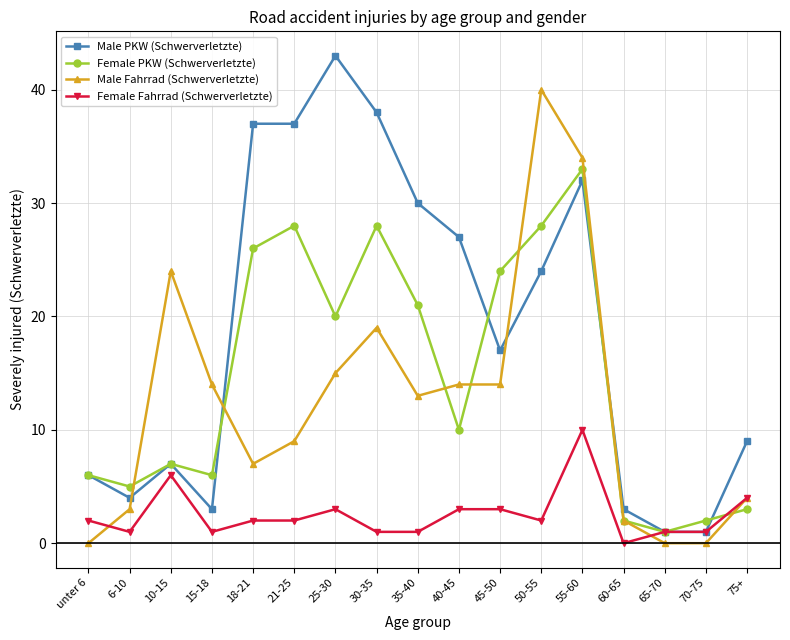

What are all the series names shown in the legend?

Male PKW (Schwerverletzte), Female PKW (Schwerverletzte), Male Fahrrad (Schwerverletzte), Female Fahrrad (Schwerverletzte)